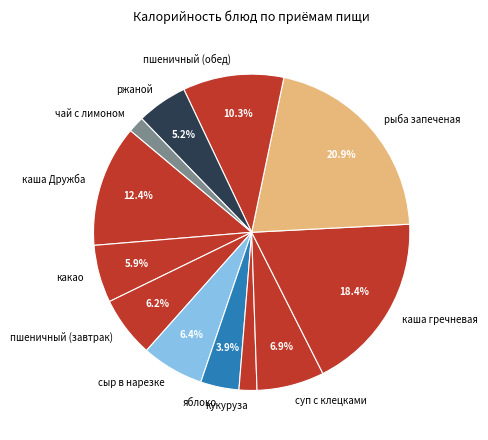

Does any single category account for the majority?

No